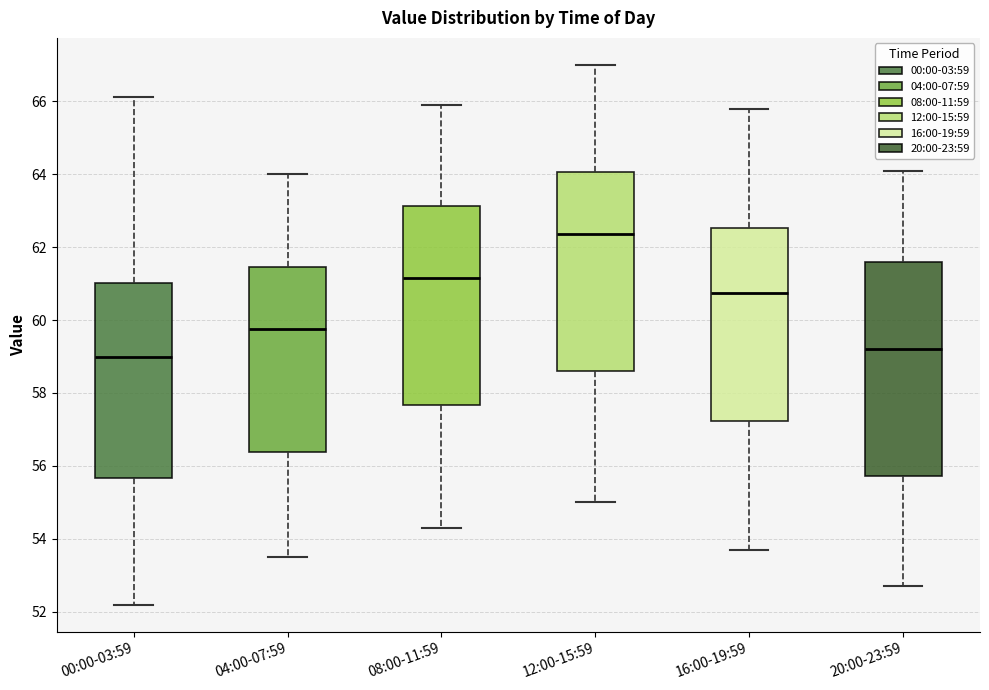

Reading left to right, transcribe this box plot: for each box, give where its median line is, the range the box spans, and where its two whiskers end, as read against the y-axis. The values are not printed on the chart, so give them approximately, as read against the axis.

00:00-03:59: median 59.0, box 55.6 to 61.0, whiskers 52.2 to 66.2
04:00-07:59: median 59.8, box 56.4 to 61.4, whiskers 53.6 to 64.0
08:00-11:59: median 61.2, box 57.6 to 63.2, whiskers 54.4 to 66.0
12:00-15:59: median 62.4, box 58.6 to 64.0, whiskers 55.0 to 67.0
16:00-19:59: median 60.8, box 57.2 to 62.6, whiskers 53.8 to 65.8
20:00-23:59: median 59.2, box 55.8 to 61.6, whiskers 52.8 to 64.2